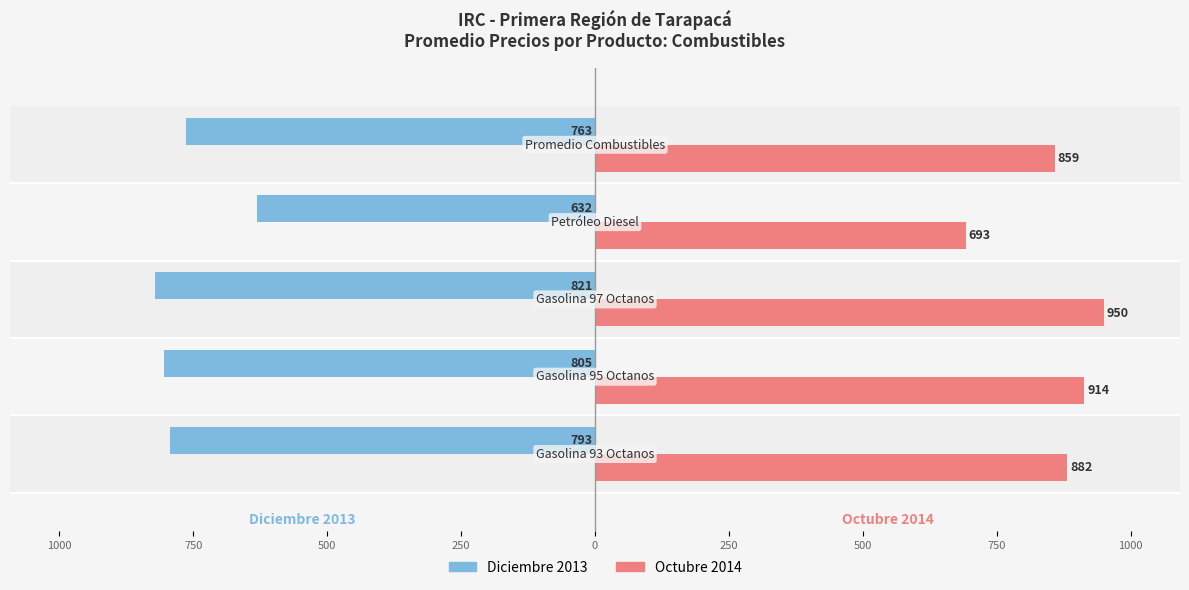

What are all the series names shown in the legend?

Diciembre 2013, Octubre 2014